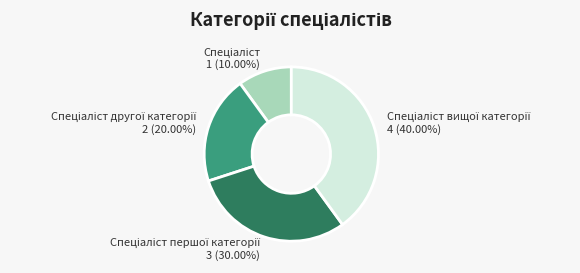

Is there a majority slice in this chart?

No